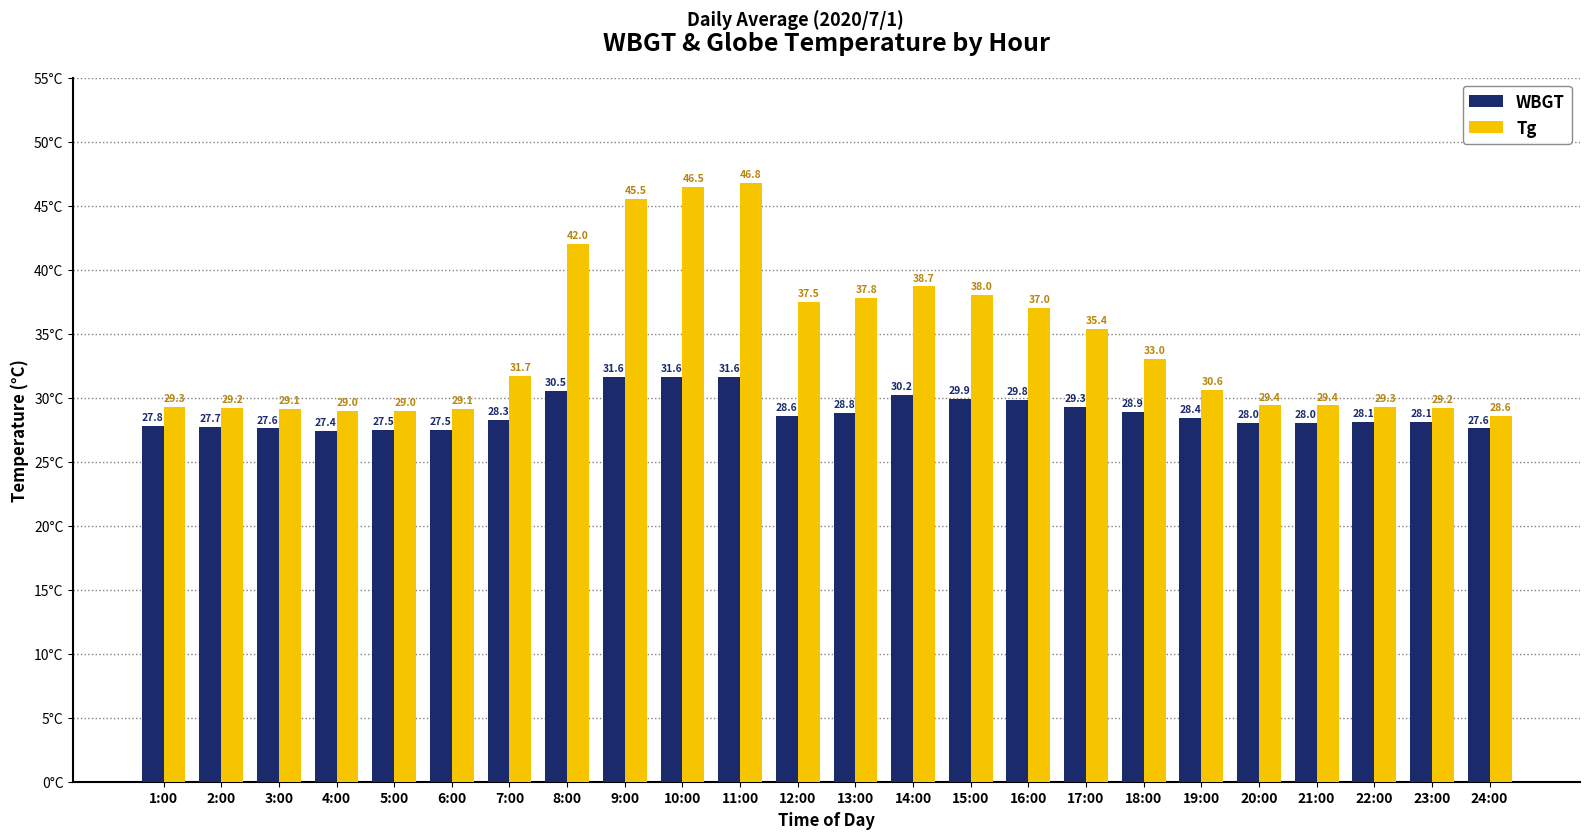

Rank the series by their average value, from highest to lowest.

Tg, WBGT